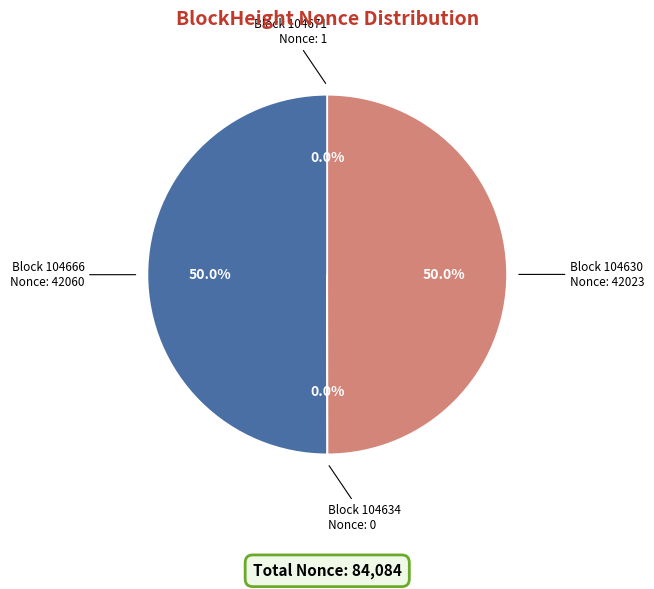

Rank the categories by value from highest to lowest.

104666, 104630, 104671, 104634